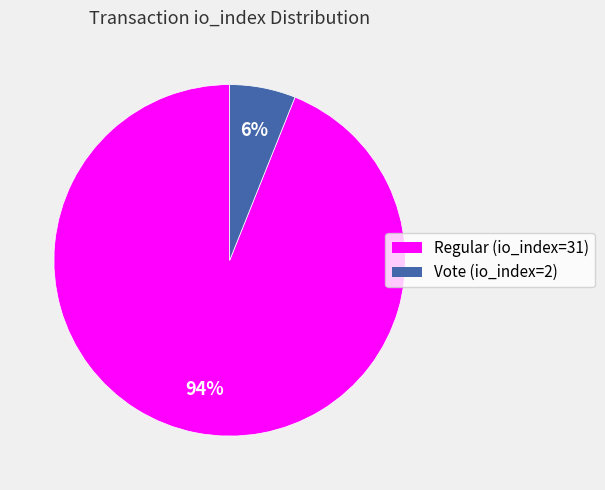

What is the largest slice in the pie chart?

Regular (io_index=31)